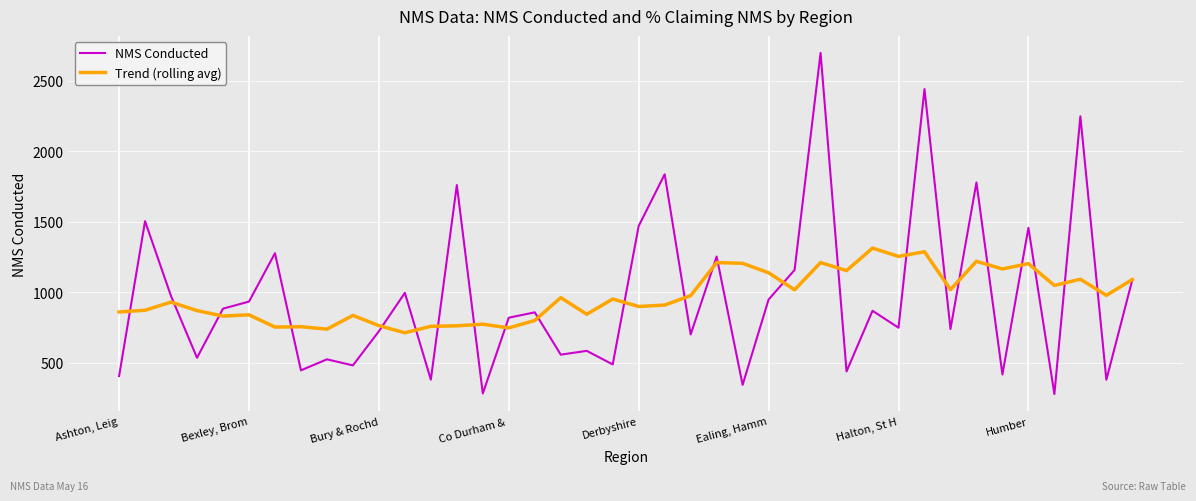

What is the minimum value for NMS Conducted?

279.0